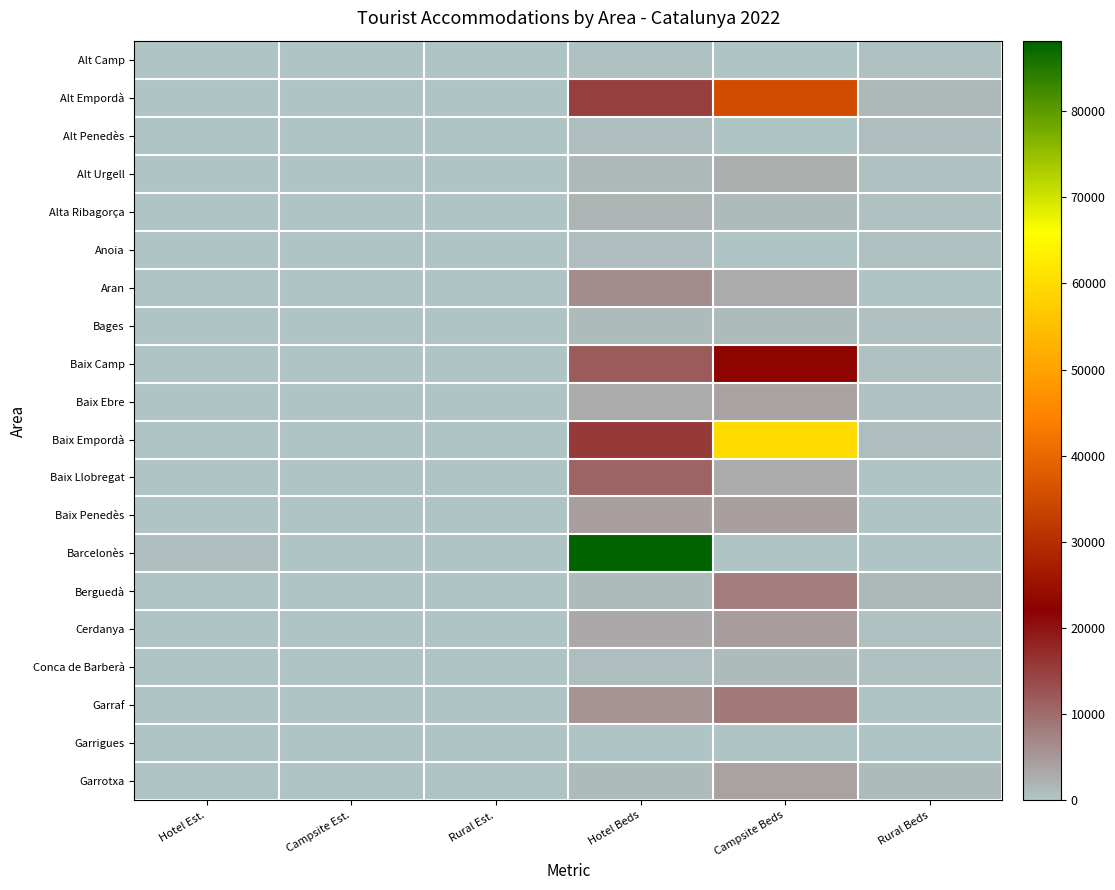

How many data points does each series have?

6